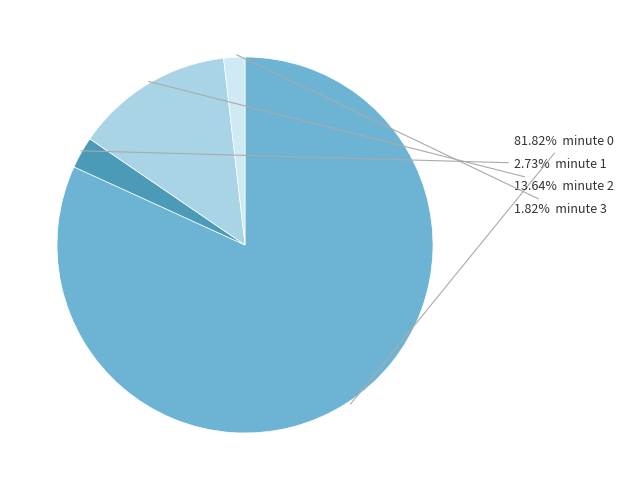

Is there a majority slice in this chart?

Yes